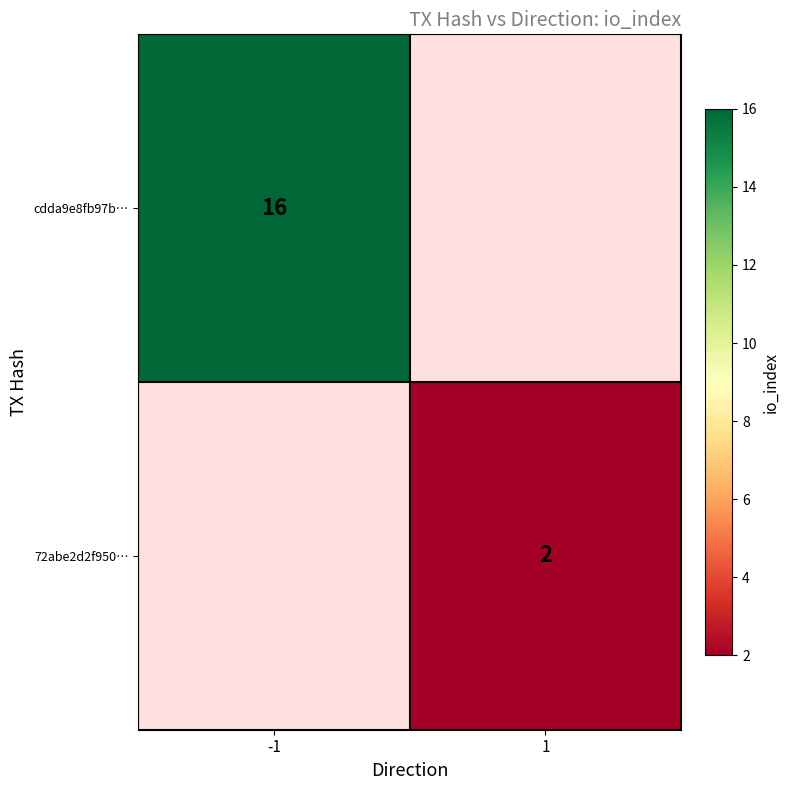

How many series are shown in this chart?

2